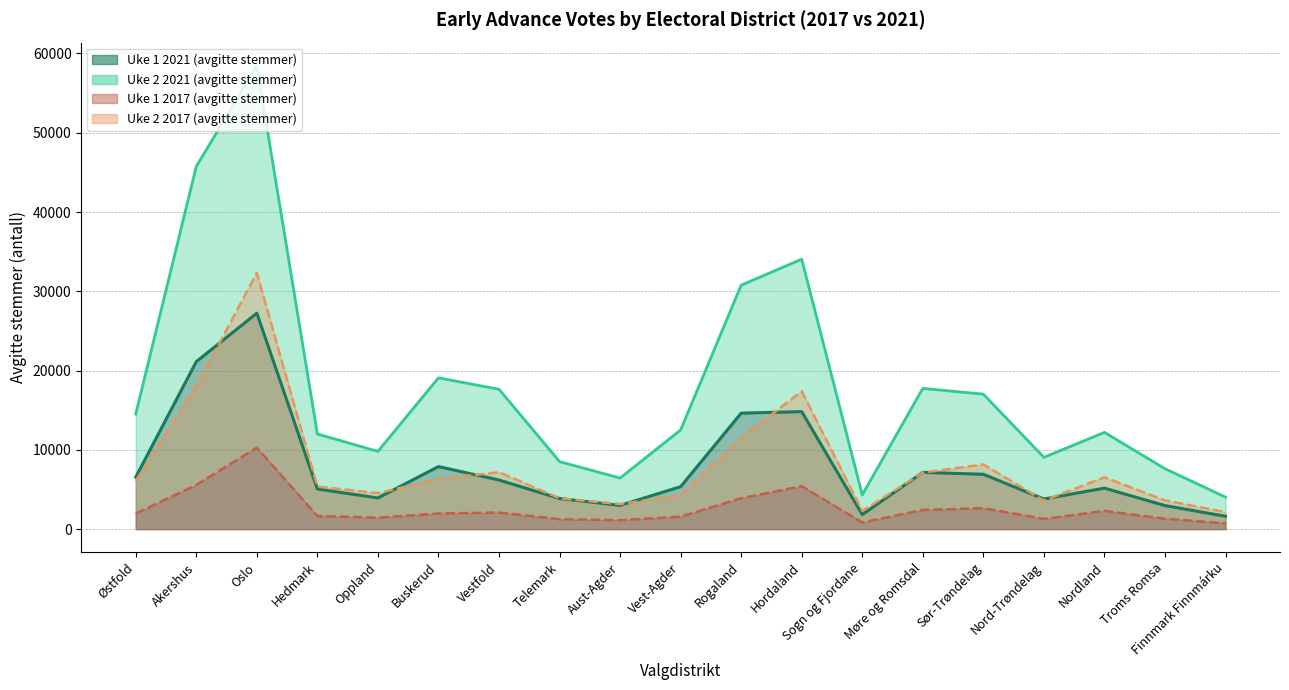

At which label does Uke 2 2021 (avgitte stemmer) first exceed 12504?

Østfold